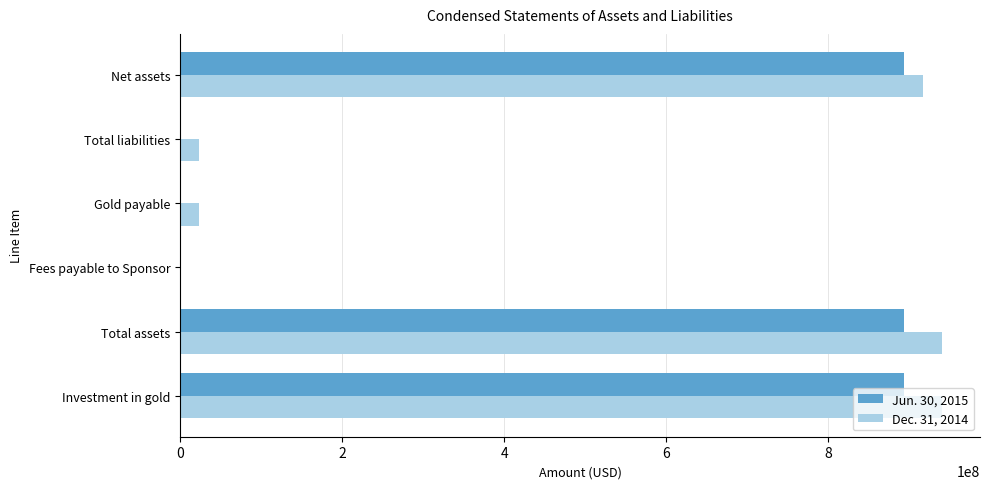

What is the maximum value shown in the chart?

940011000